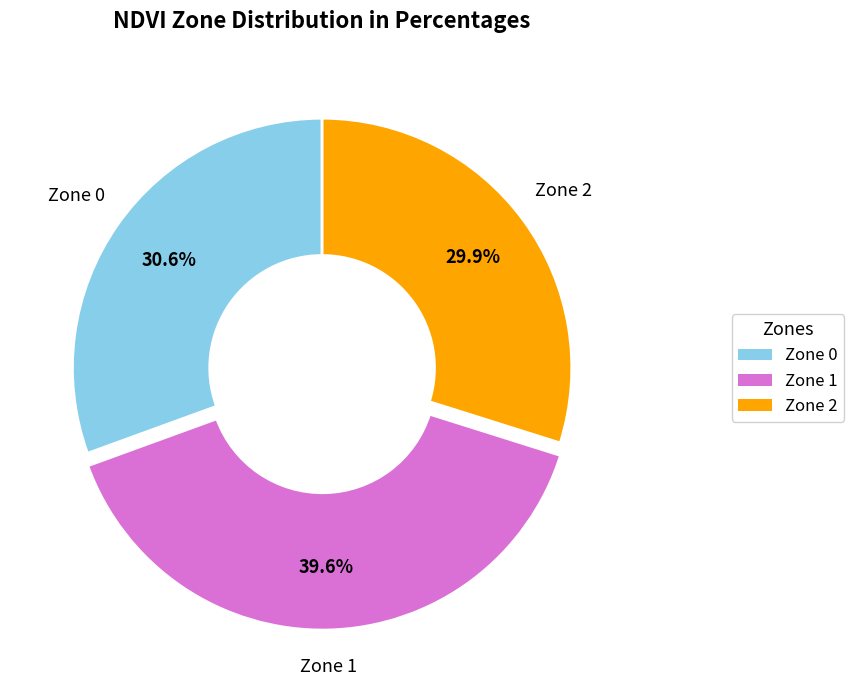

How many segments does this pie chart have?

3